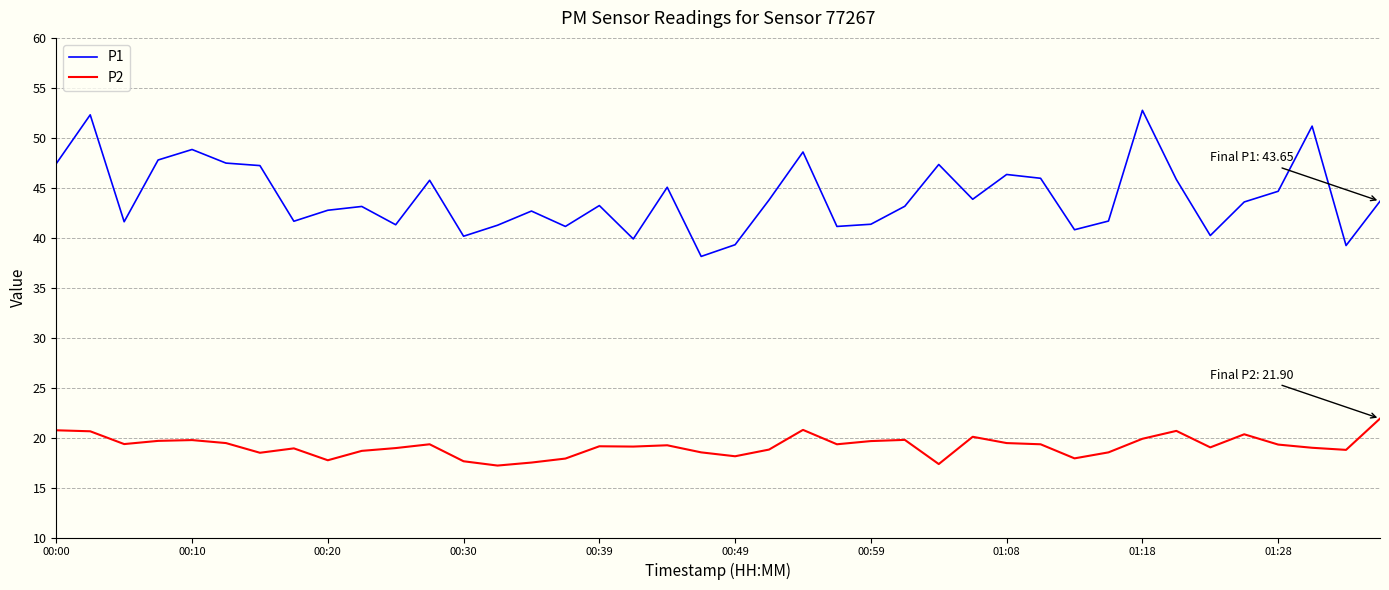

What is the minimum value shown in the chart?

17.2